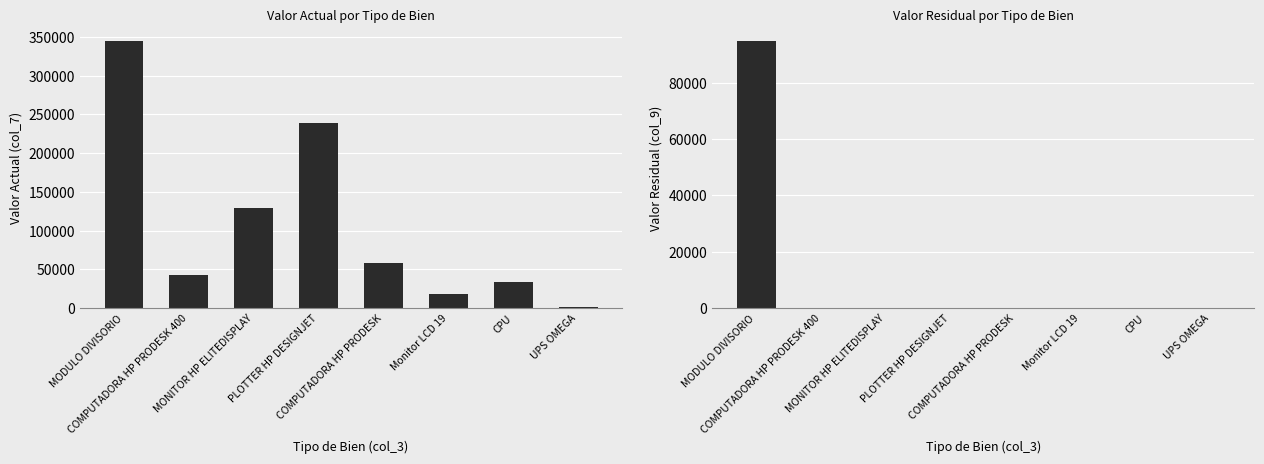

At which category does the chart reach its minimum across all series?

COMPUTADORA HP PRODESK 400